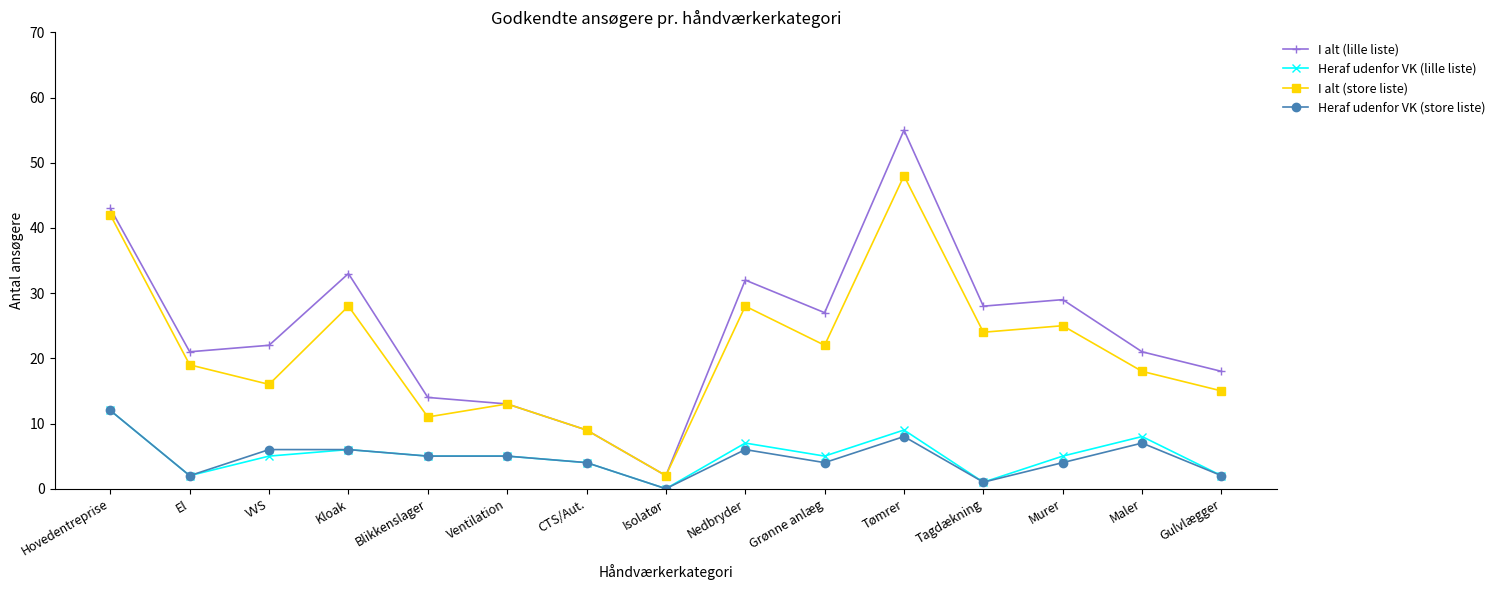

What is the label of the 2nd point from the left?

El